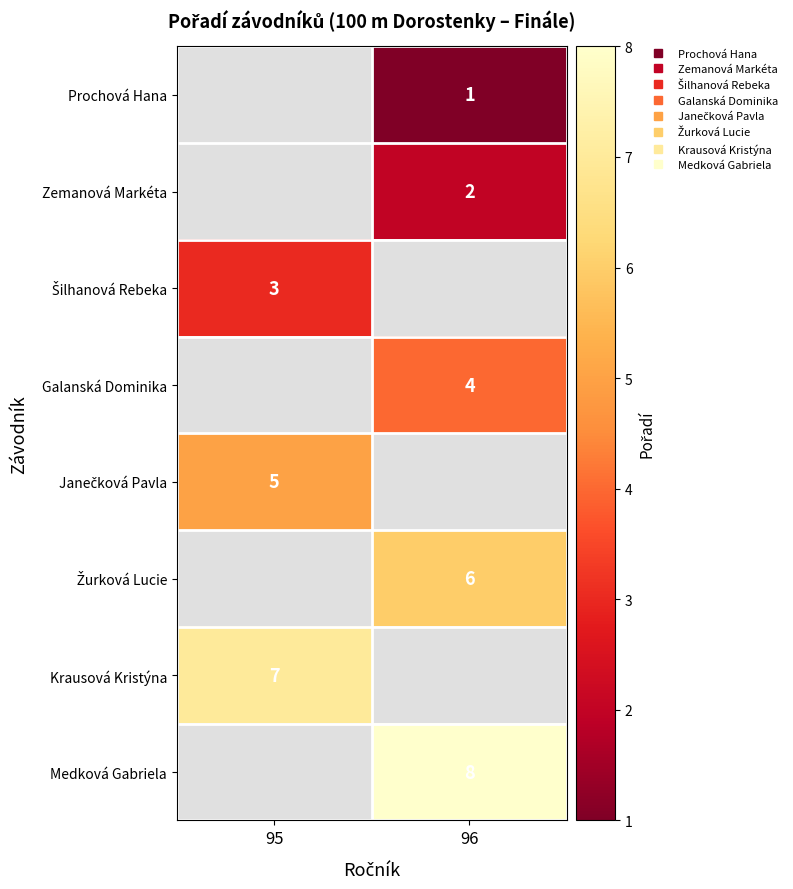

Which category has the highest value across all series?

96